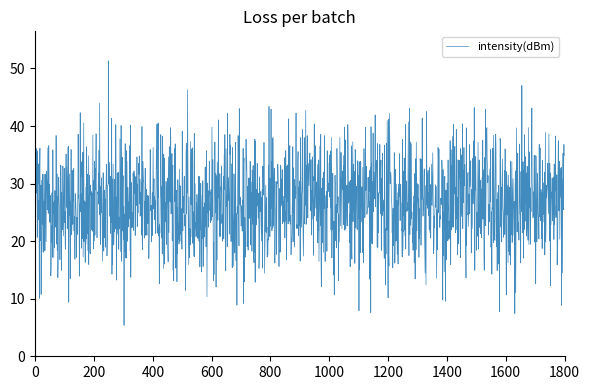

What is the smallest value displayed?

5.4